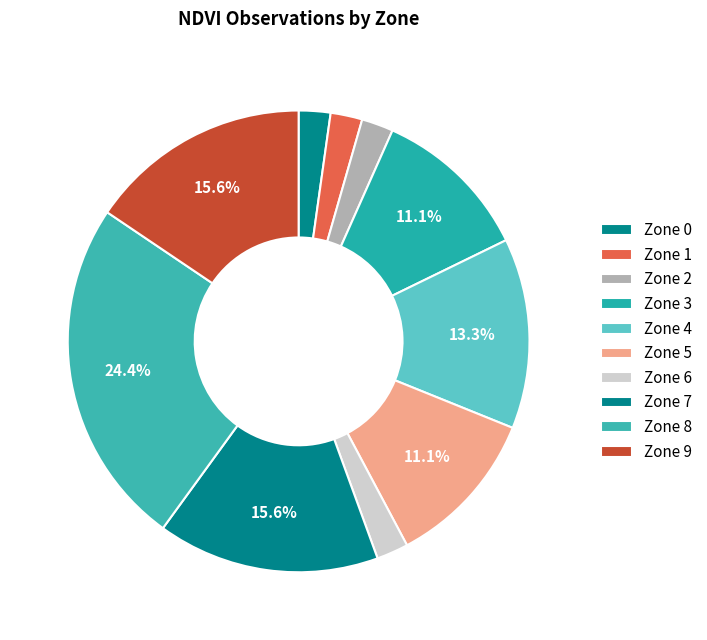

Which slice is the largest?

Zone 8